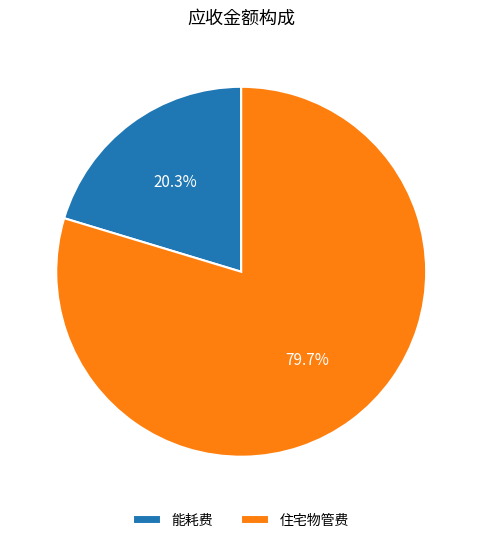

The 住宅物管费 slice represents 80% of the pie. True or false?

True